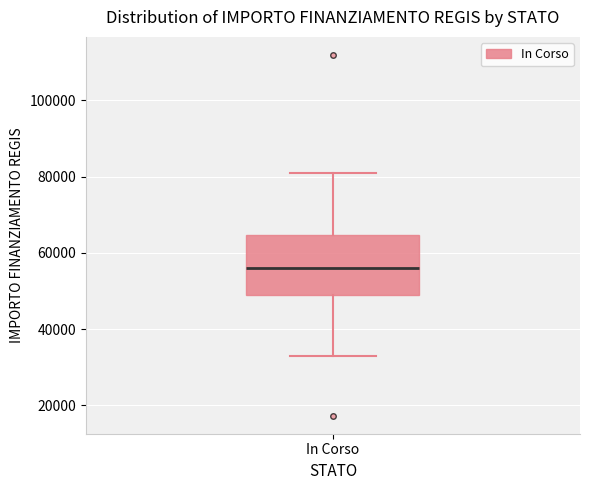

Read this box plot against the y-axis: the position of the median line, the range covered by the box, and the ends of both whiskers. The values are not printed on the chart, so give them approximately, as read against the axis.

median 56000, box 50000 to 64000, whiskers 32000 to 80000